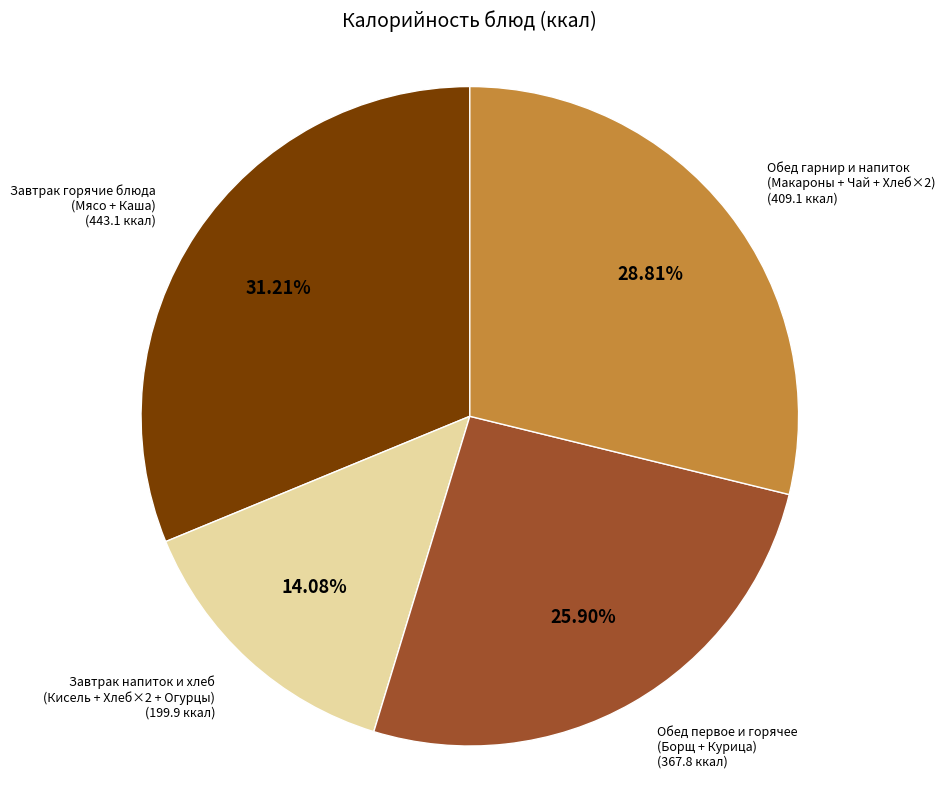

To the nearest percent, what is the average slice percentage?

25%